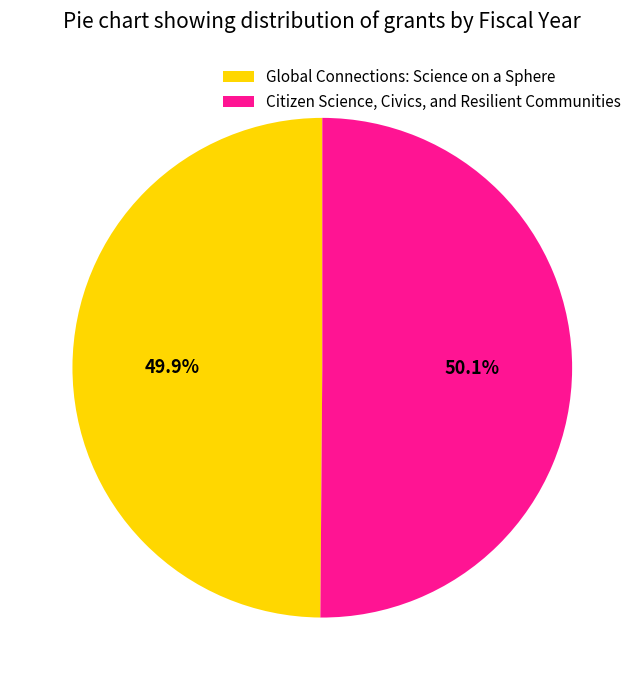

To the nearest percent, what is the average slice percentage?

50%